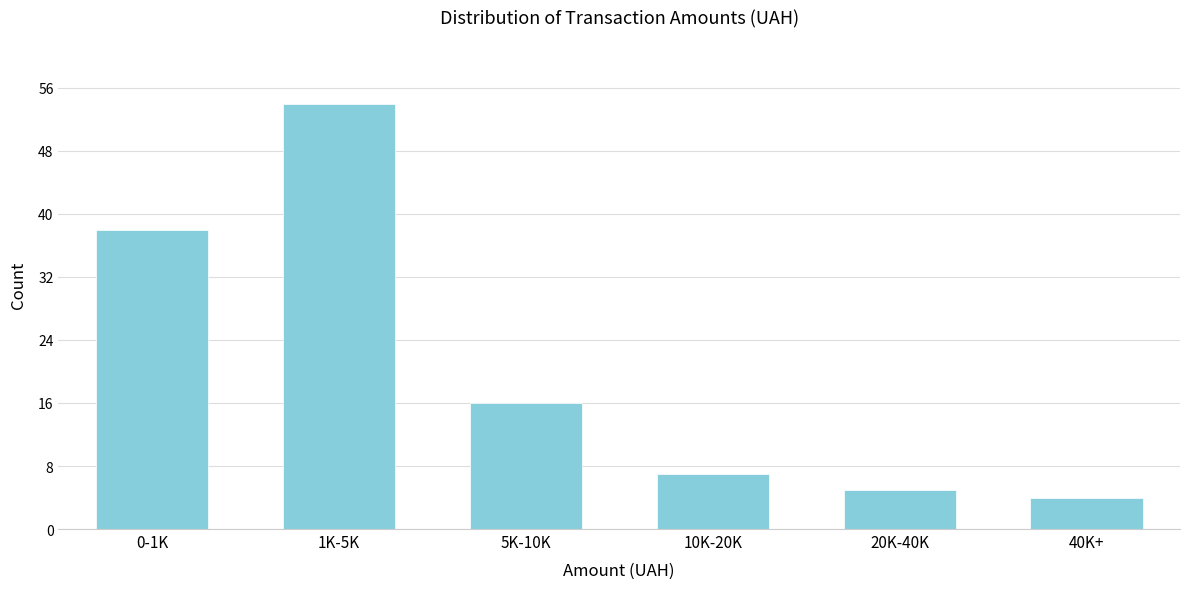

Reading right to left, transcribe all the data shown in this chart.

40K+=4	20K-40K=5	10K-20K=7	5K-10K=16	1K-5K=54	0-1K=38